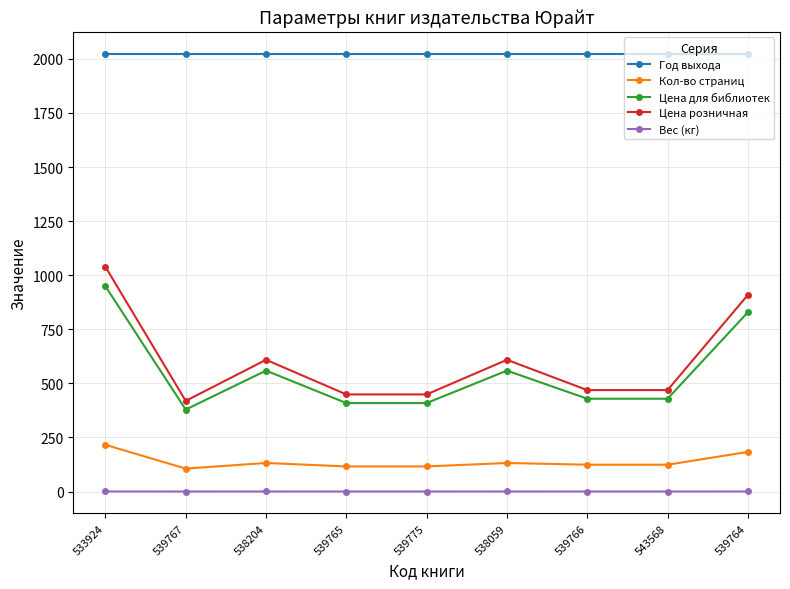

What is the sum of the Год выхода values at 539775 and 533924?

4048.0